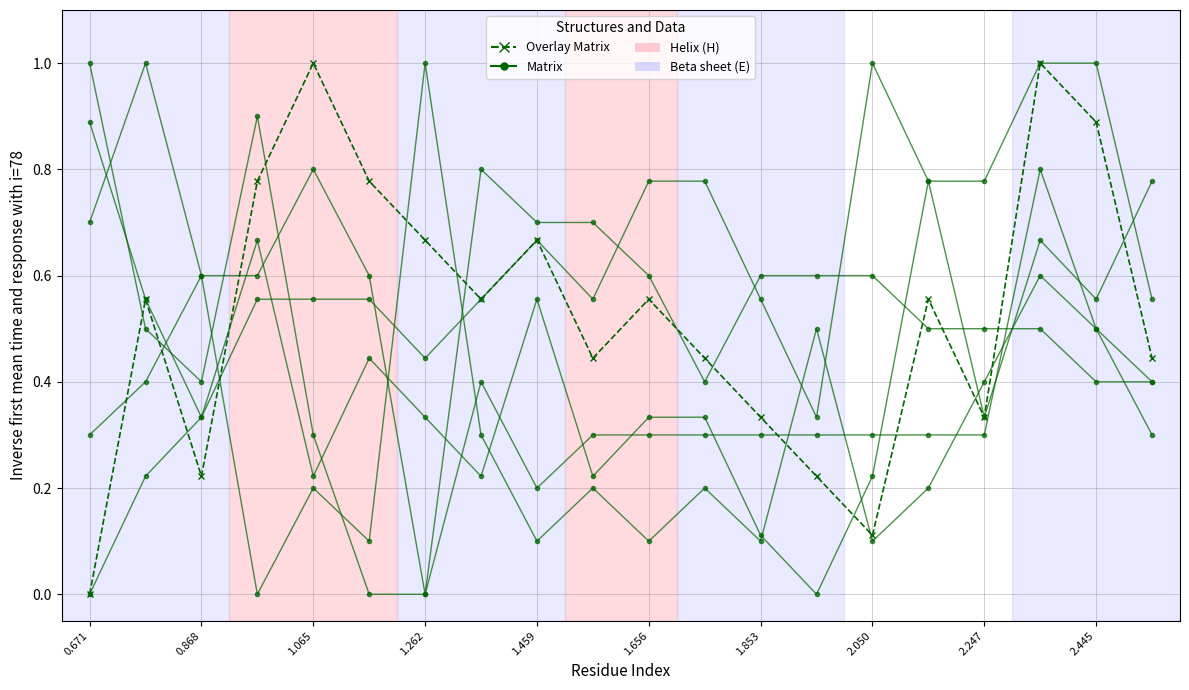

At how many categories does at least one series exceed 0?

20